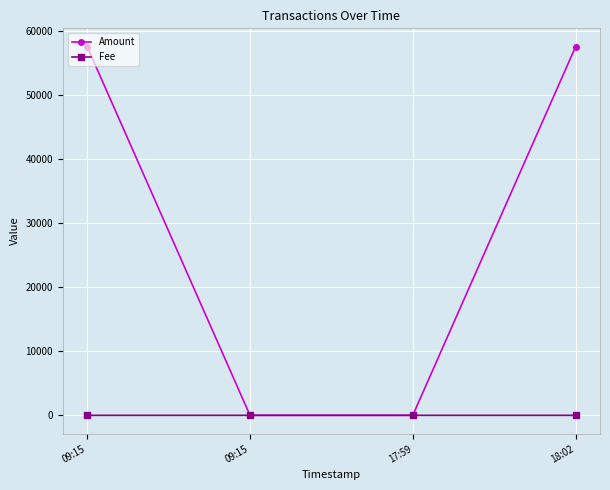

What are all the series names shown in the legend?

Amount, Fee